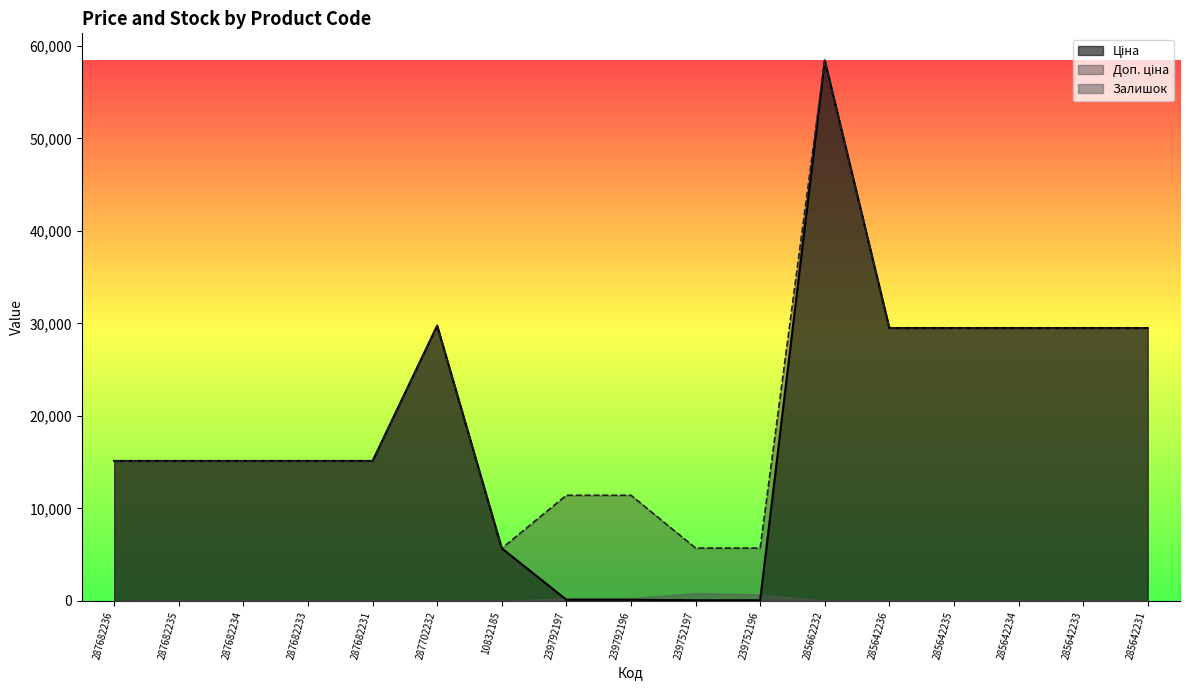

The Залишок series shows 289.0 at 239792197. True or false?

True